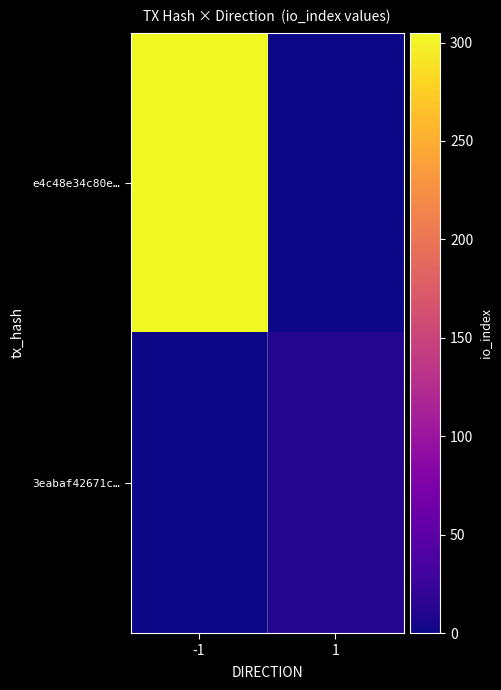

Reading left to right, list all the values displayed in this chart.

e4c48e34c80e…: -1=305	1=0
3eabaf42671c…: -1=0	1=11